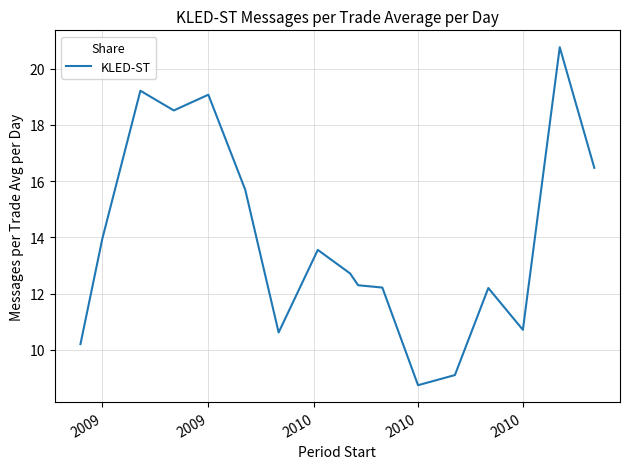

What is the average value?

13.9